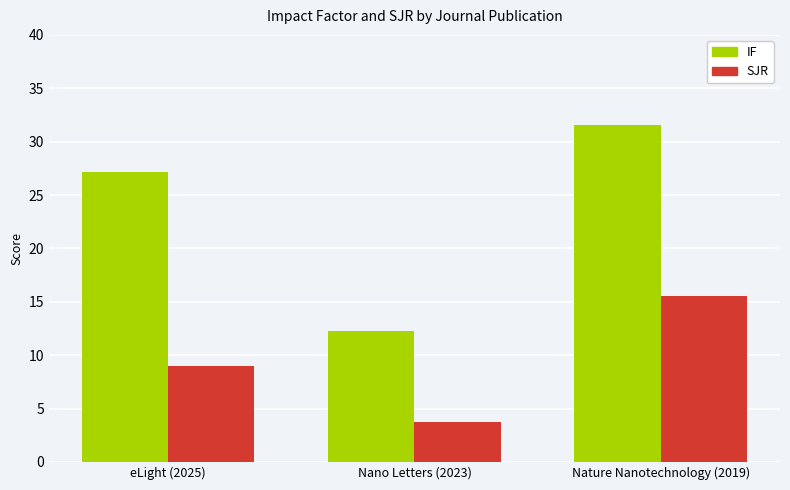

Is it true that IF equals 31.5 at Nature Nanotechnology (2019)?

True